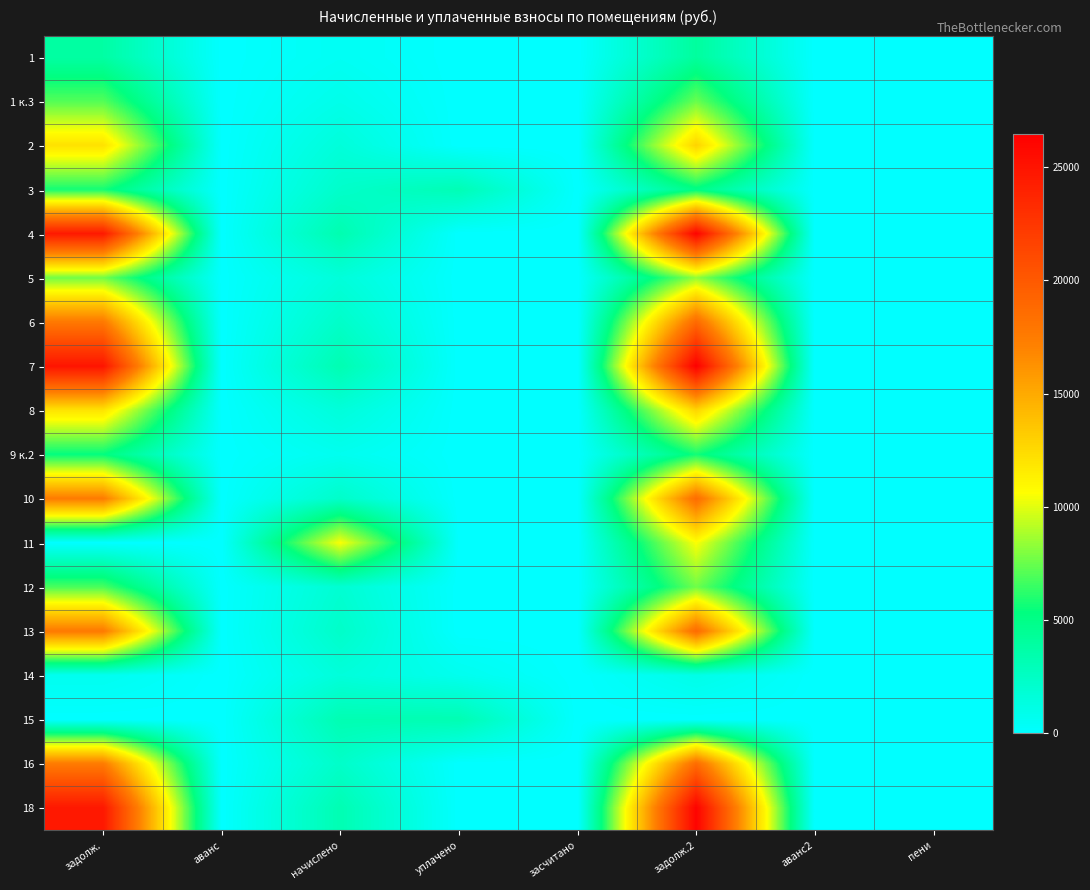

At which category does the chart reach its minimum across all series?

аванс